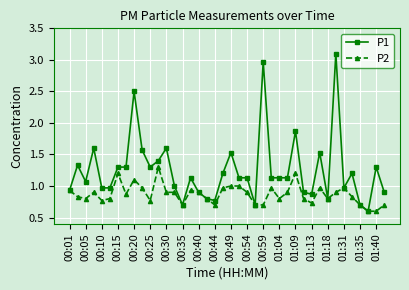

What is the value of the P2 point at the 35th from the left?

1.0